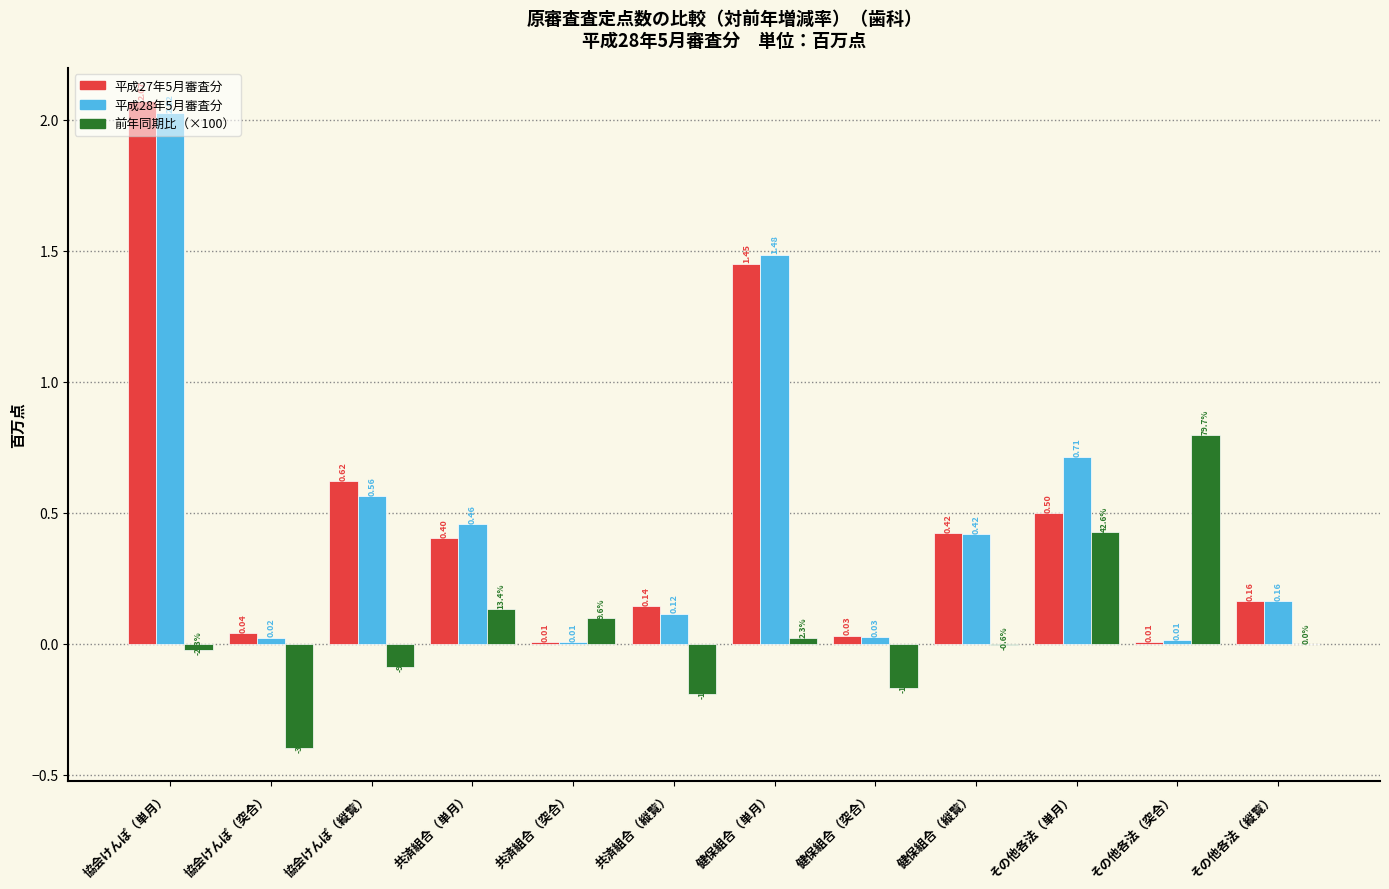

What is the total value across all series at 協会けんぽ（突合）?

-0.3